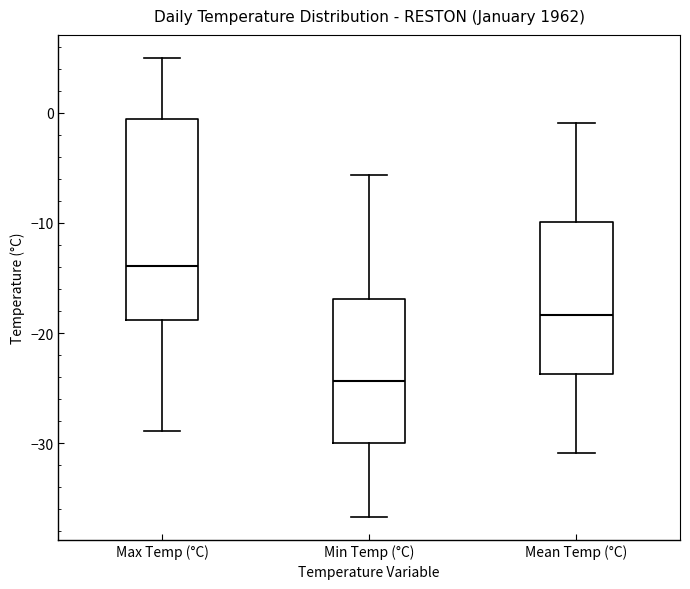

Comparing the boxes themselves (not the whiskers), which one is the tallest?

Max Temp (°C)